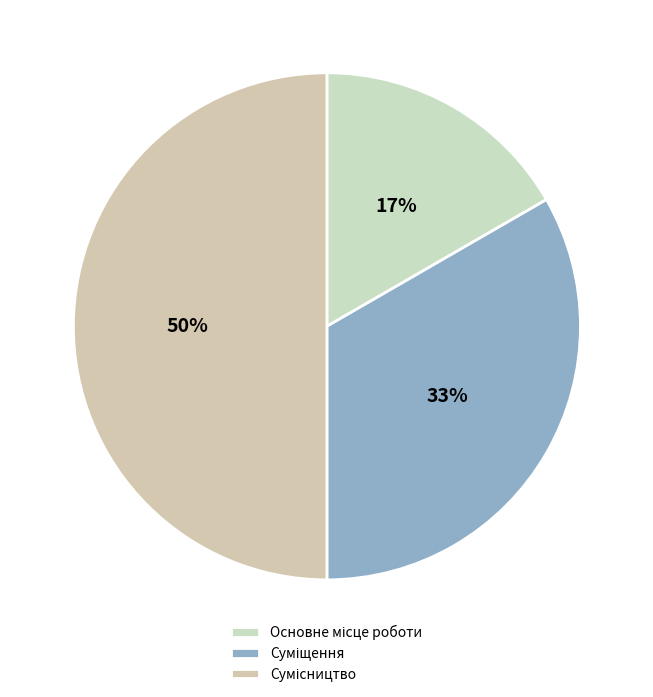

How many slices are in this pie chart?

3